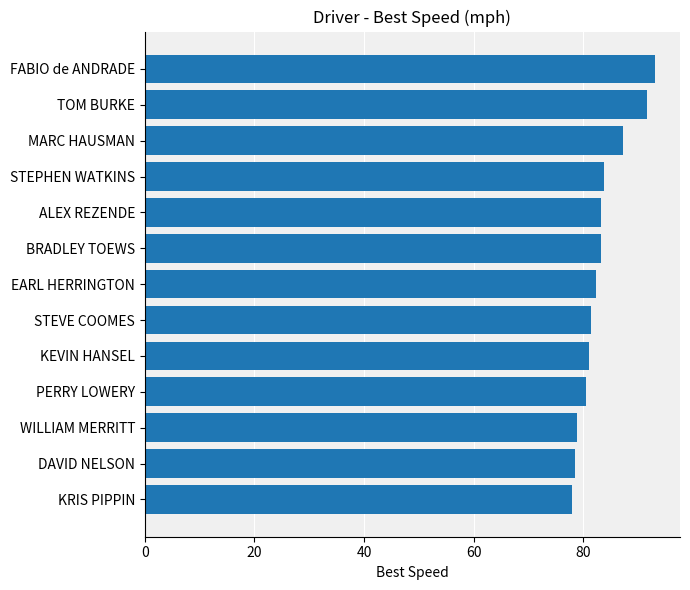

What is the label of the 5th bar from the top?

ALEX REZENDE